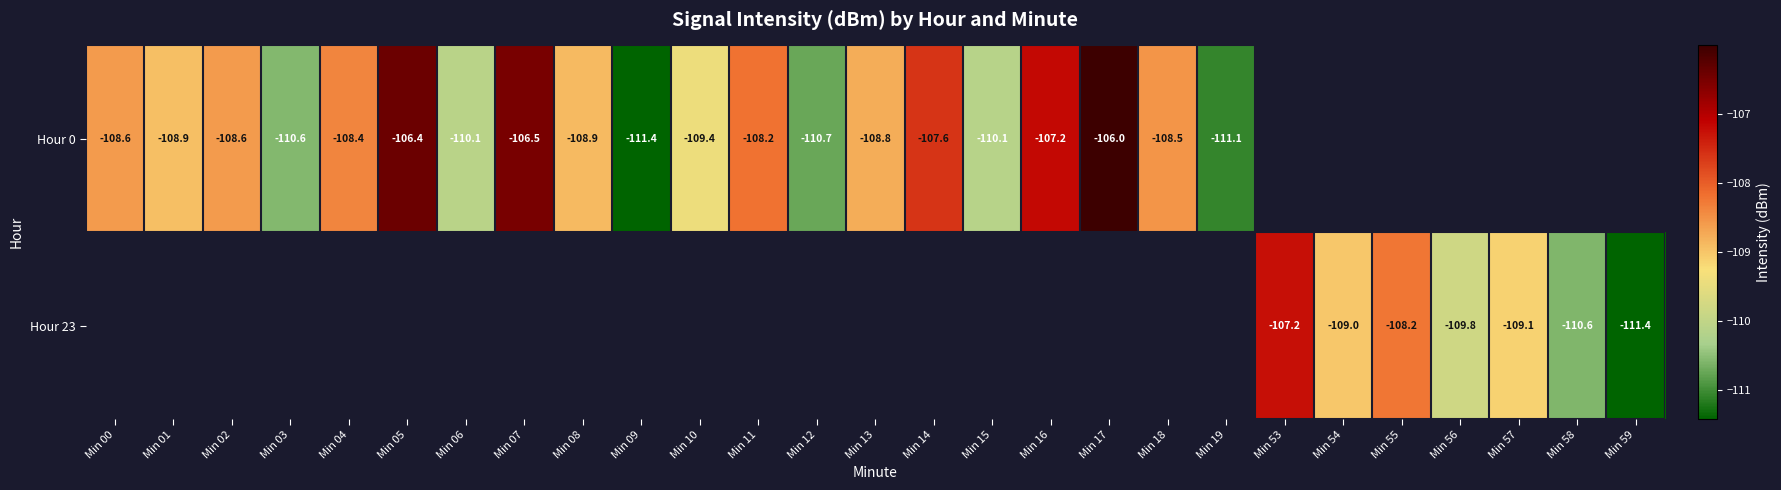

Is it true that Hour 0 equals -108.2 at Min 11?

True